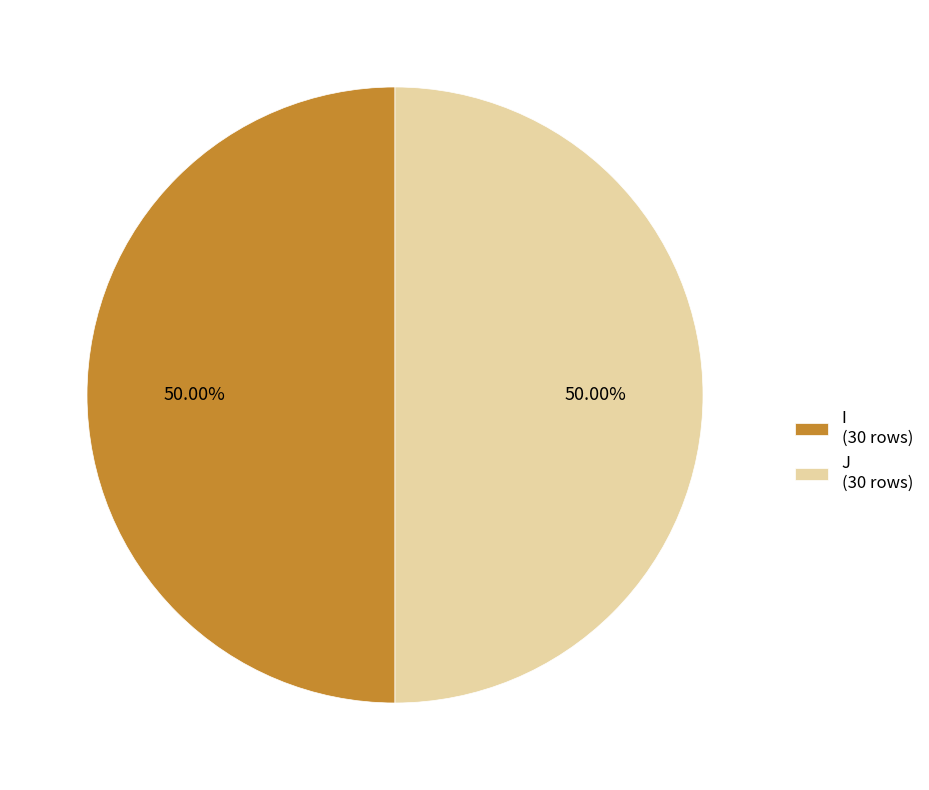

Approximately how many times larger is the value at J (30 rows) compared to I (30 rows)?

1.0